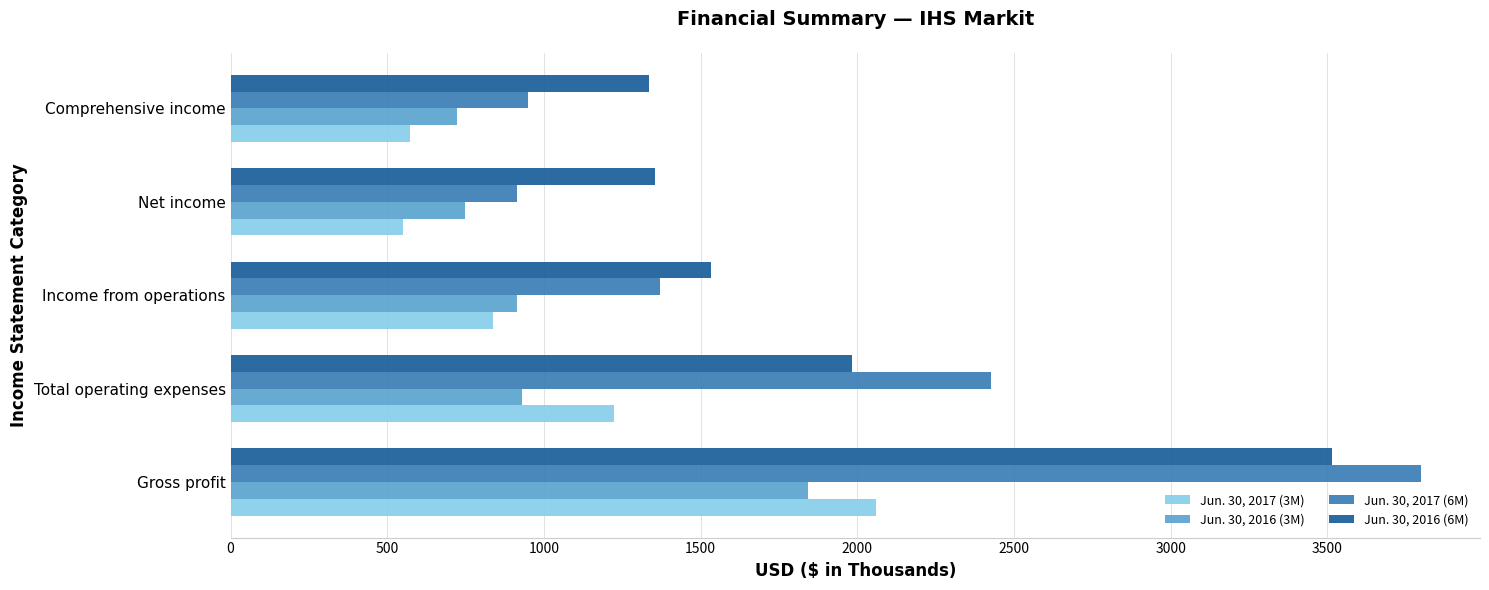

Count the number of categories in the chart.

5